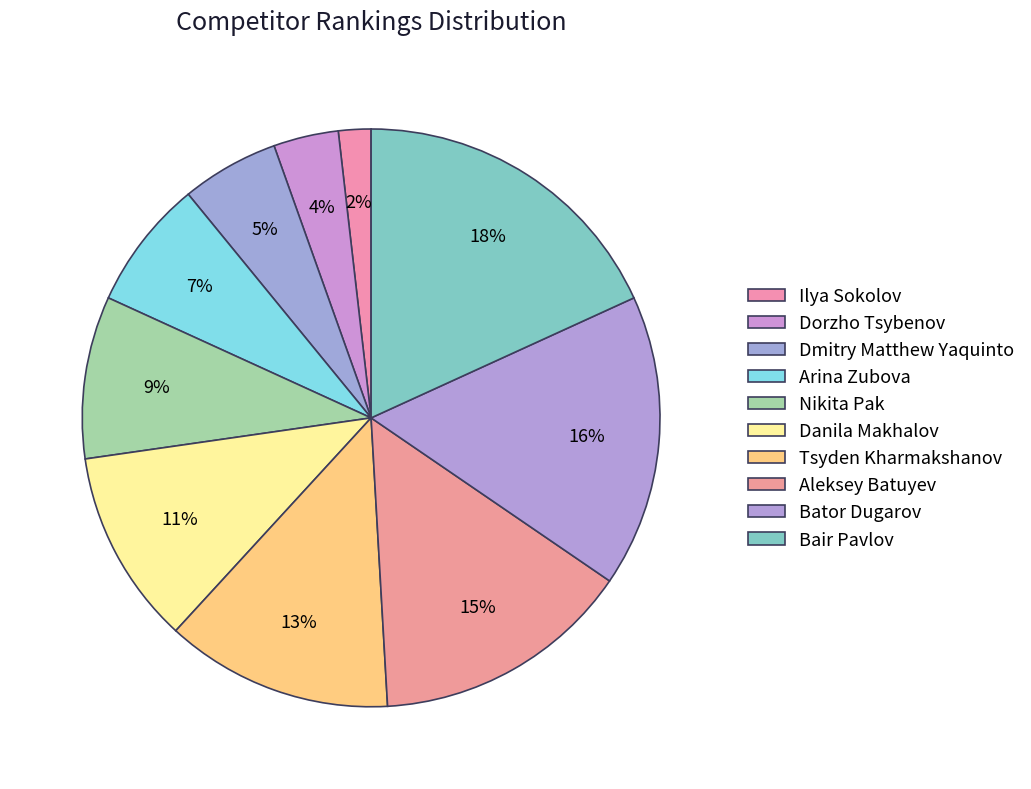

Count the number of slices in the pie.

10